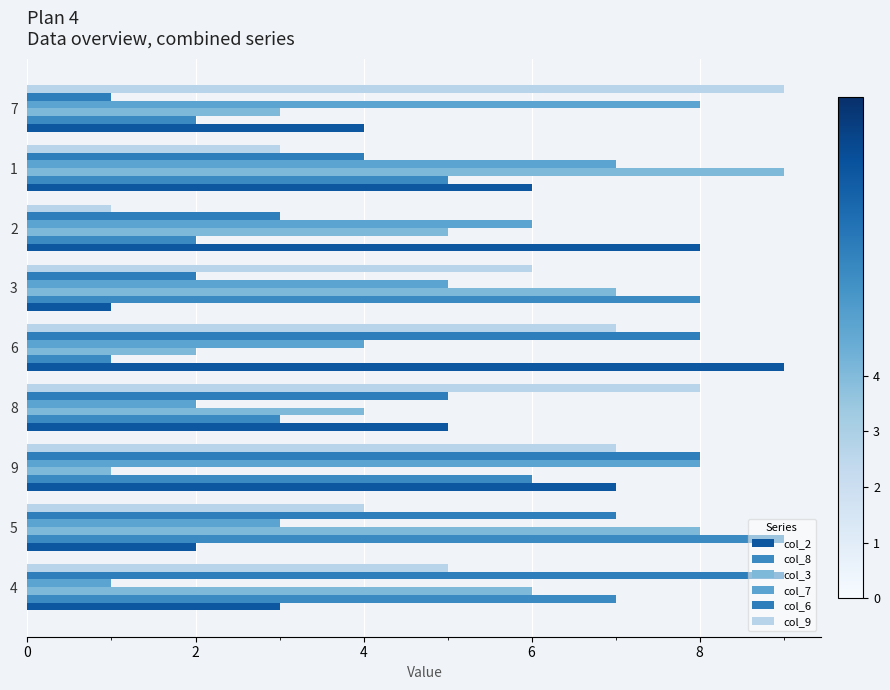

What is the total value across all series at 8?

27